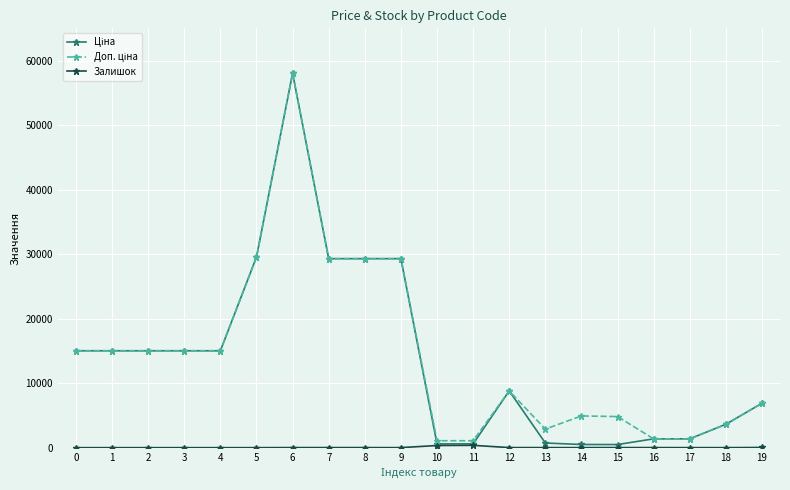

At which category is the sum across all series the highest?

6